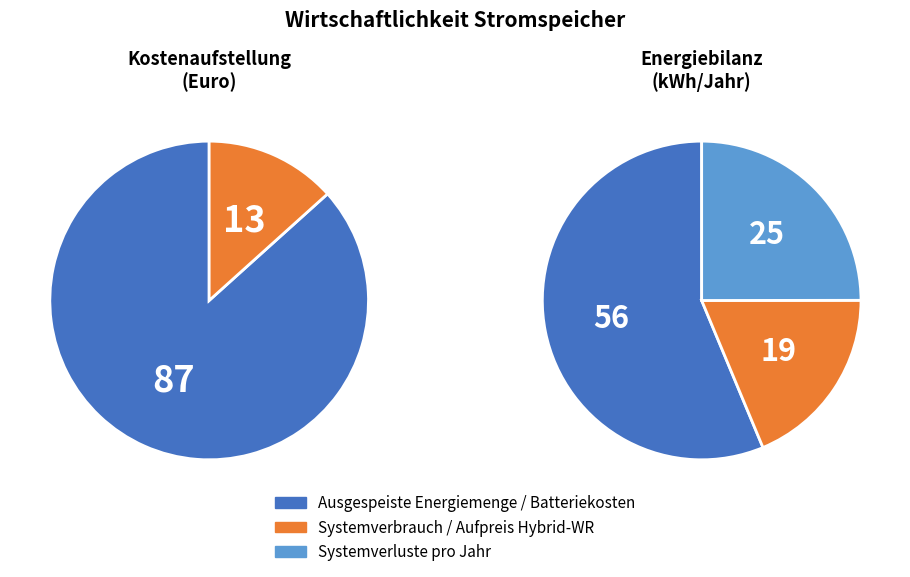

The Aufpreis Hybridwechselrichter slice represents 22% of the pie. True or false?

False